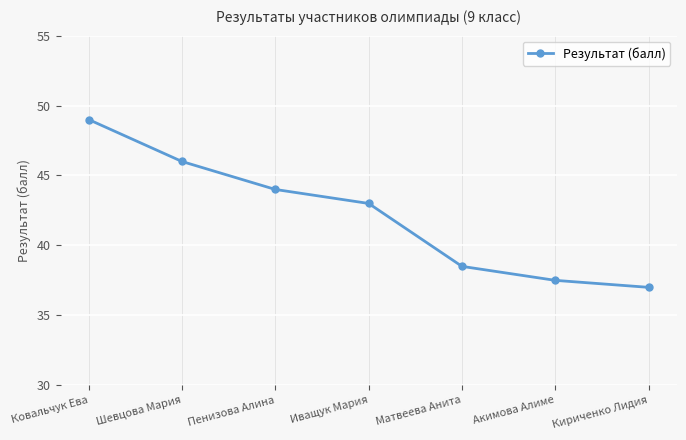

What position from the right is Пенизова Алина?

5